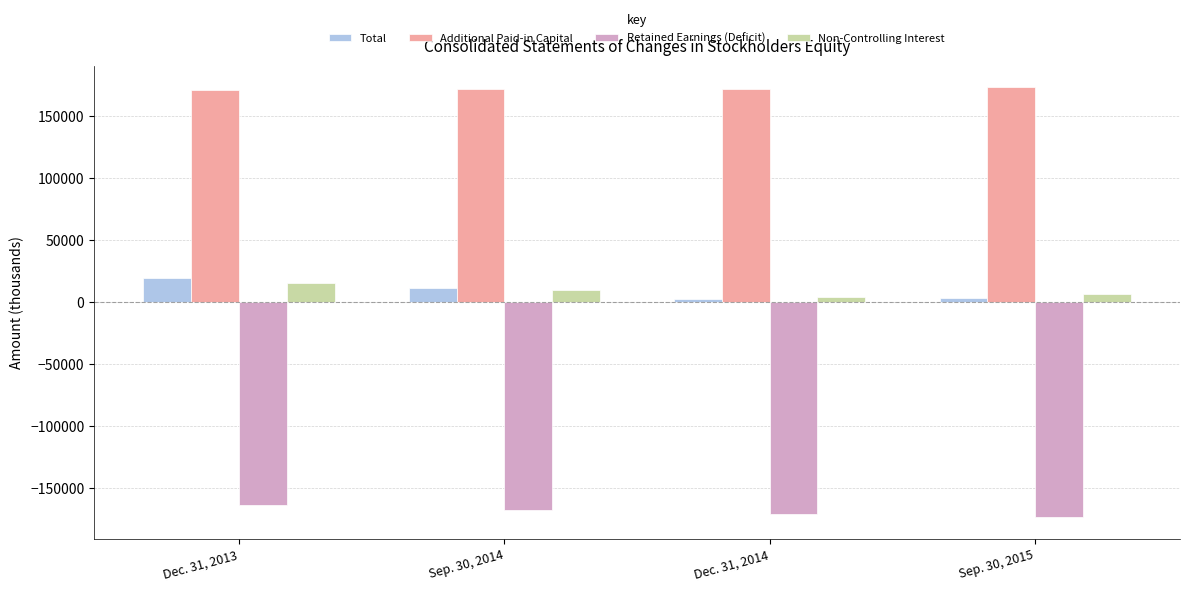

What is the sum of all Additional Paid-in Capital values?

687041